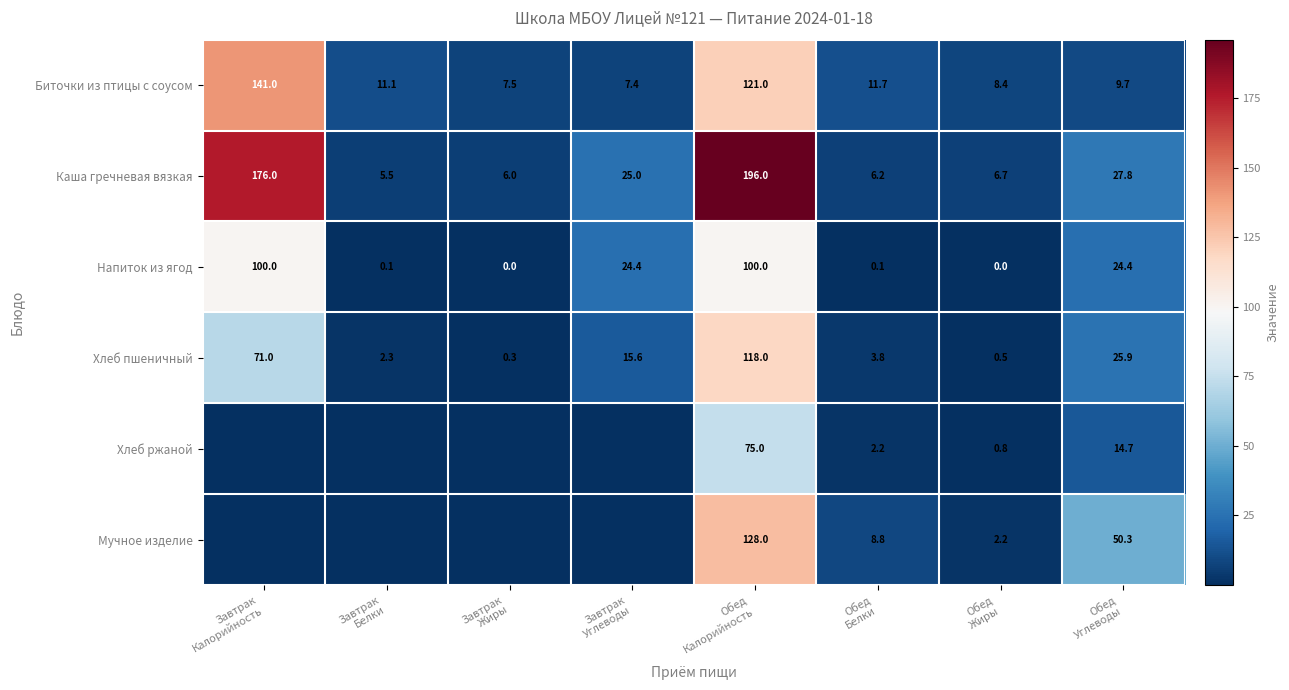

What is the difference between the maximum and minimum values in the Каша гречневая вязкая series?

190.5